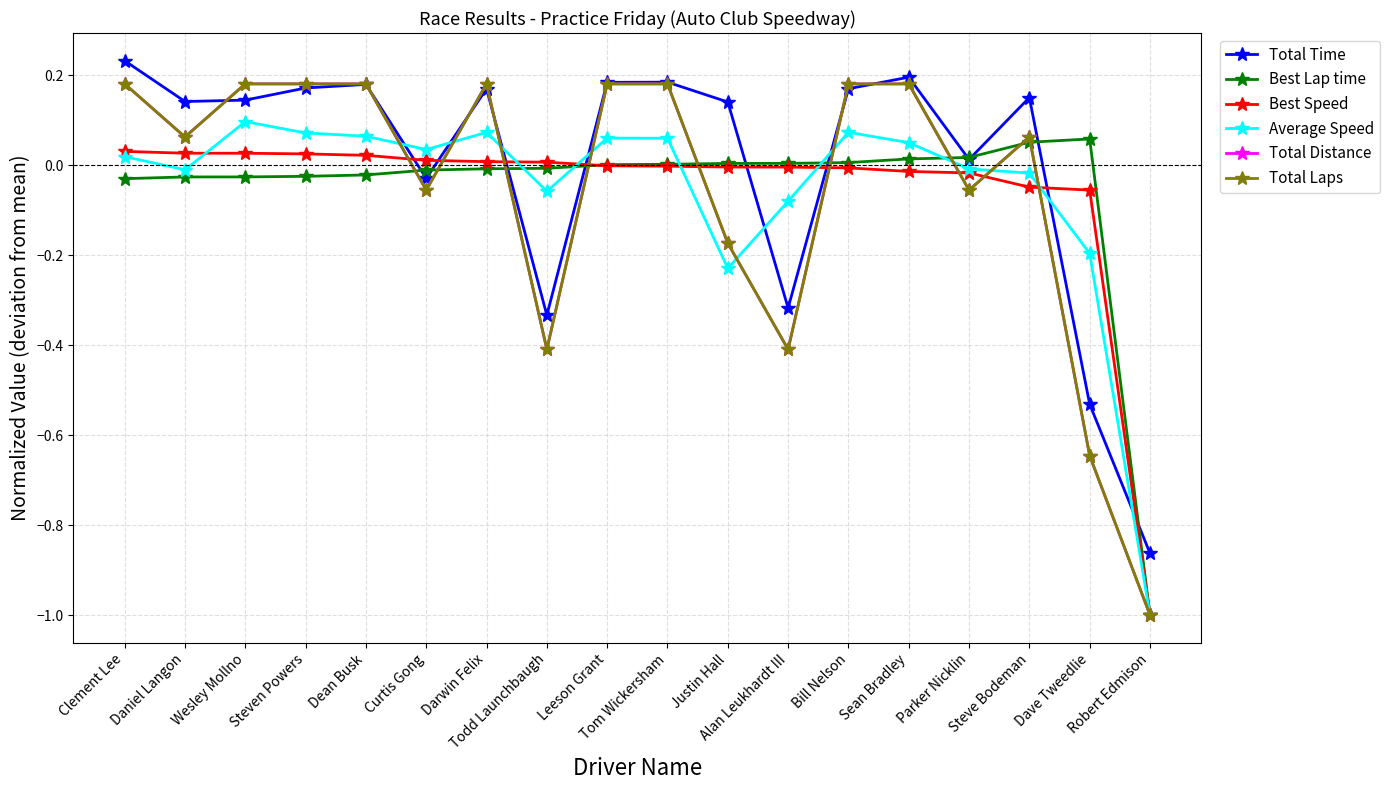

At which category is the sum across all series the highest?

Clement Lee